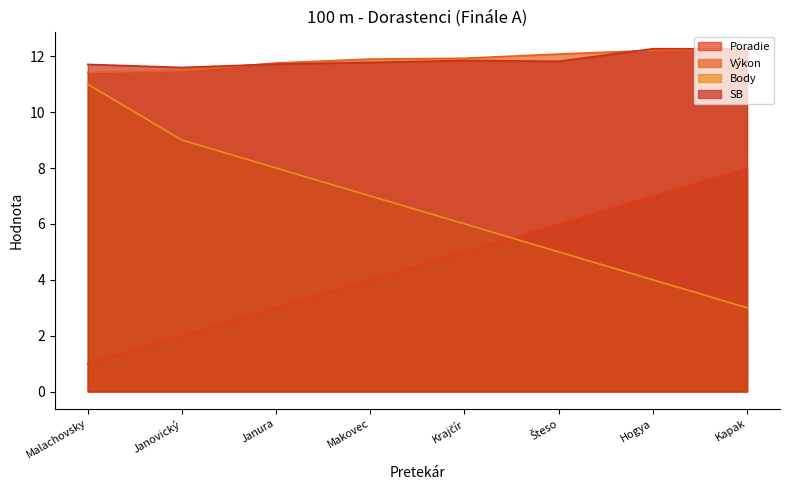

What is the lowest value of the SB series?

11.6